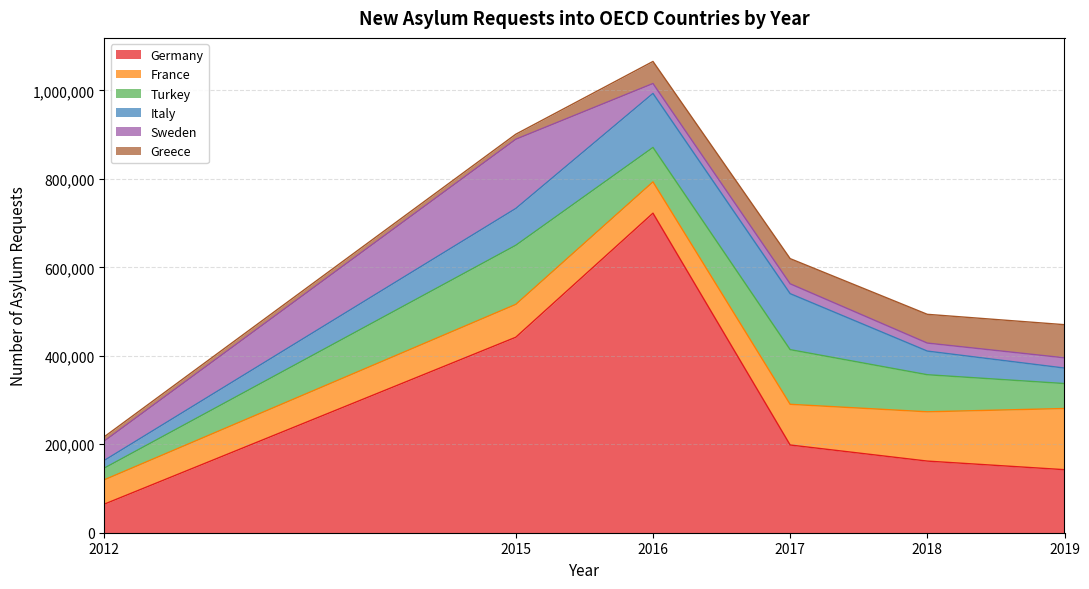

What is the lowest value of the Germany series?

64540